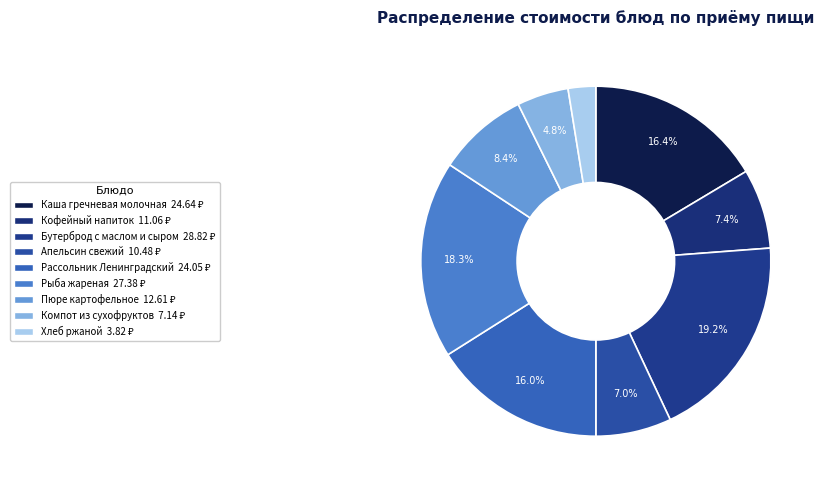

How many slices are in this pie chart?

9